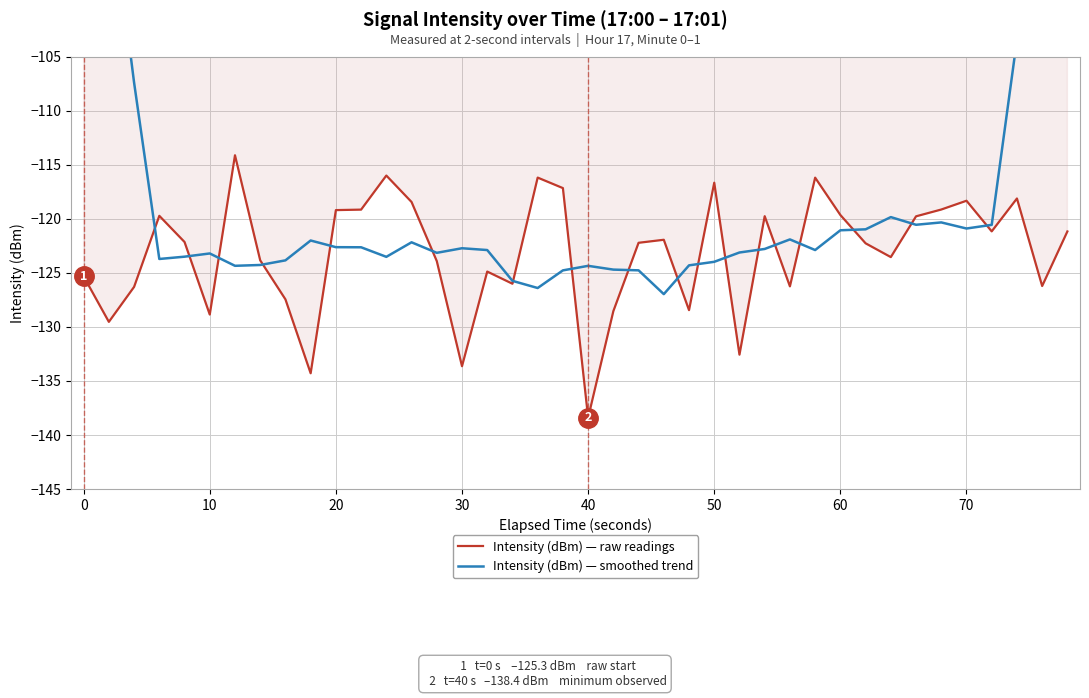

True or false: Intensity (dBm) — raw readings has a value of -116.7 at 50.

True